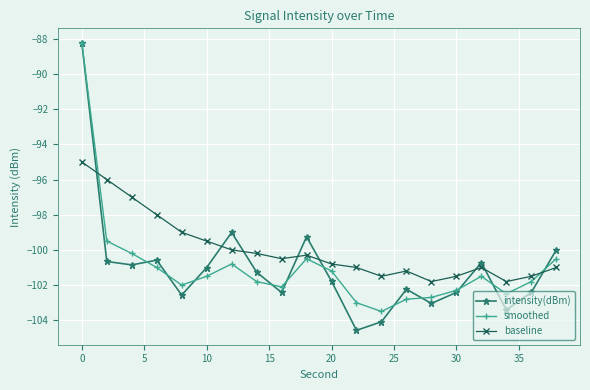

What is the maximum value for intensity(dBm)?

-88.2